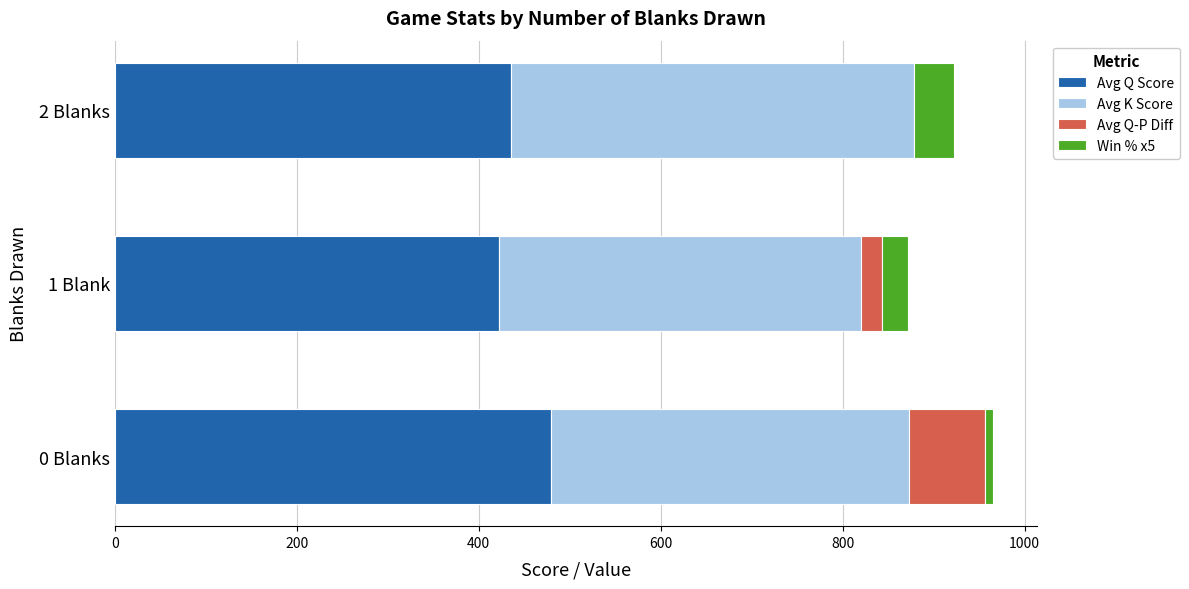

What is the highest value of the Avg Q Score series?

479